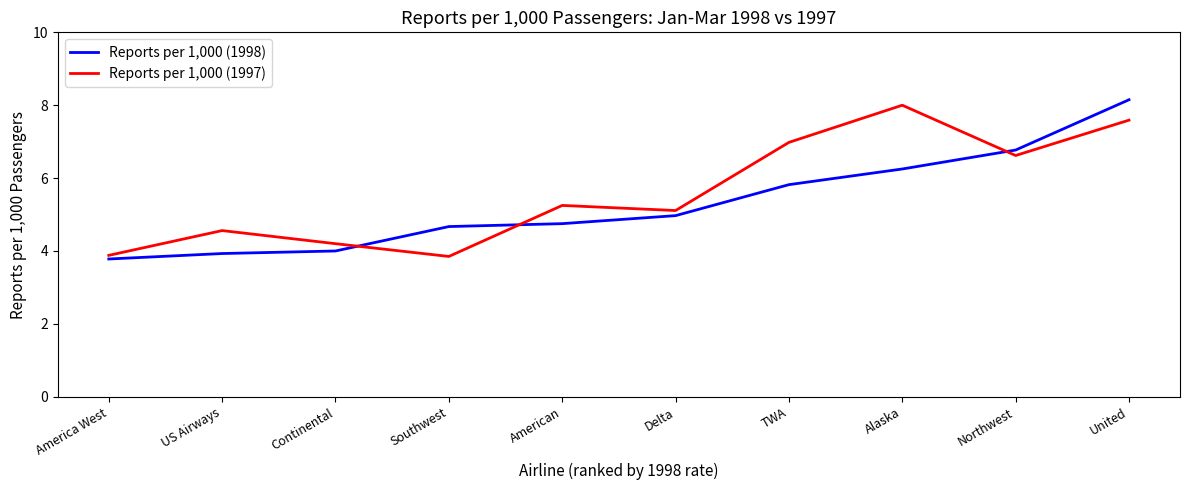

What is the sum of all Reports per 1,000 (1997) values?

56.0